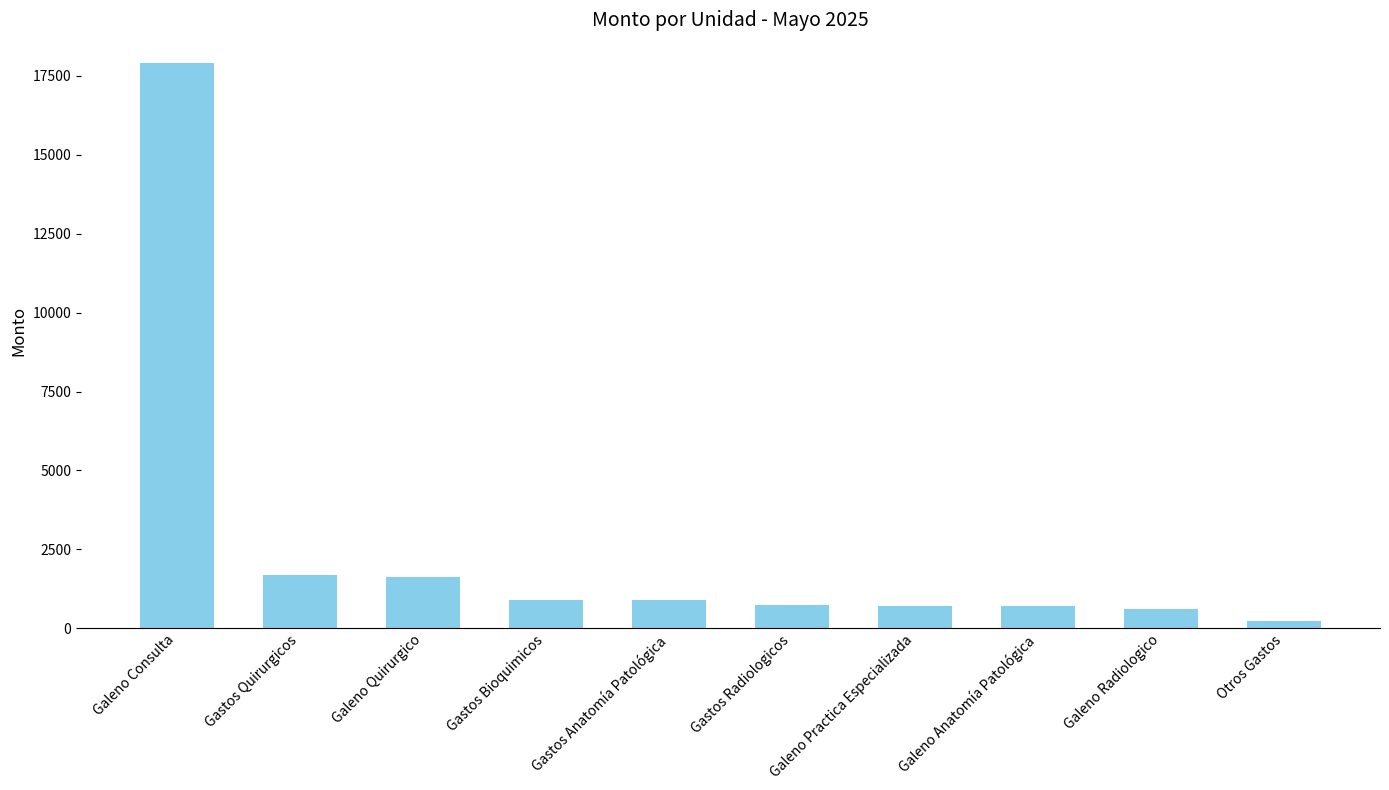

What value does the data have at Gastos Anatomía Patológica?

894